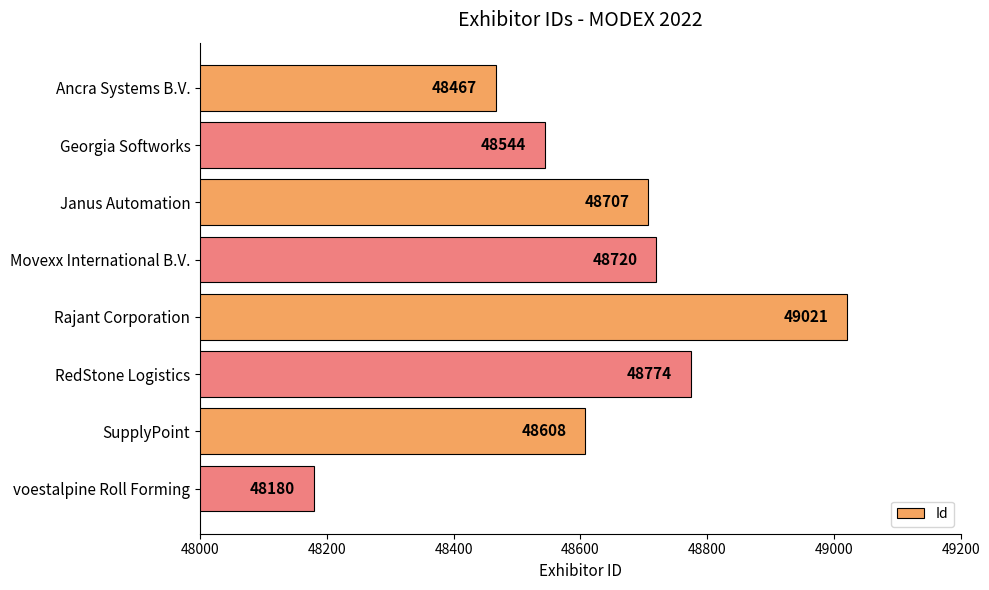

True or false: the data shows 78420 at Movexx International B.V..

False